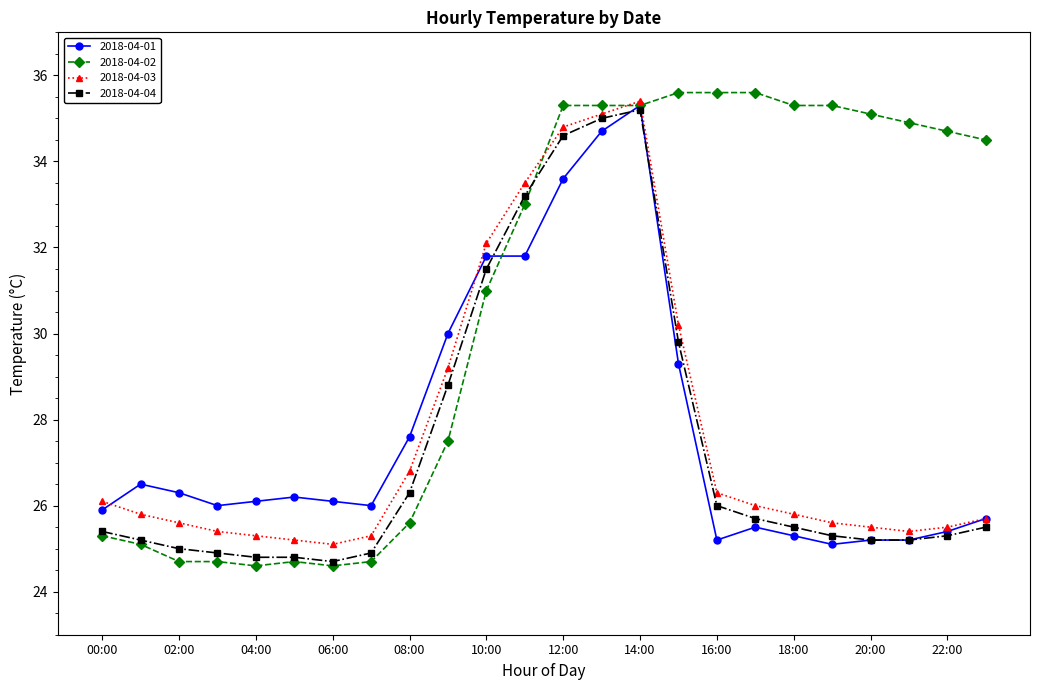

What is the value of the 2018-04-03 point at the 17th from the left?

26.3